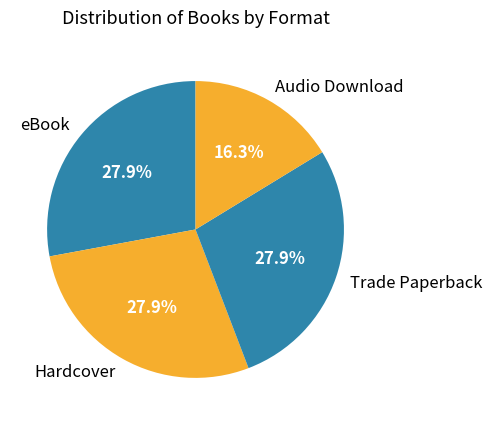

How much of the chart is everything except Hardcover?

72.1%